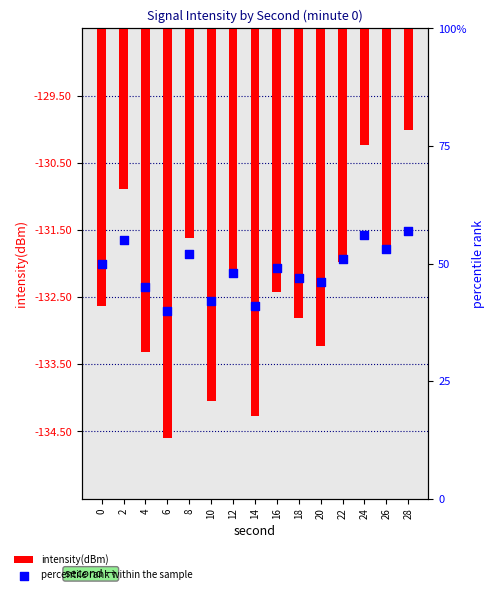

Which series has the largest Y range (max minus min)?

percentile rank within the sample